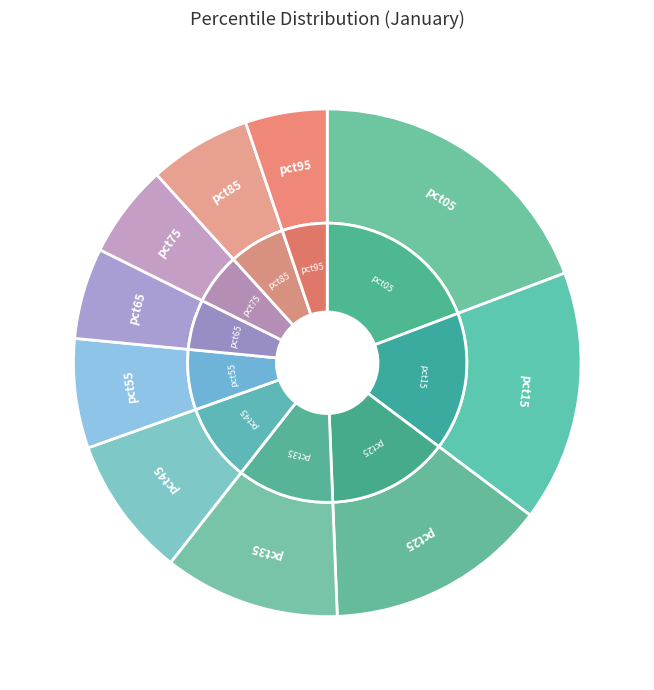

Rank the categories by value from lowest to highest.

pct95, pct65, pct75, pct85, pct55, pct45, pct35, pct25, pct15, pct05